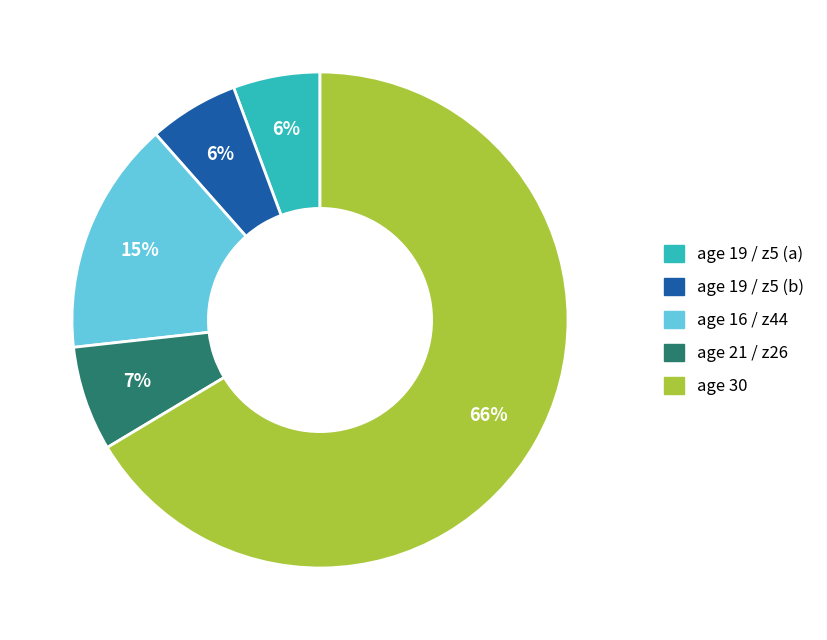

To the nearest percent, what is the combined percentage of age 19 / z5 (a) and age 19 / z5 (b)?

12%